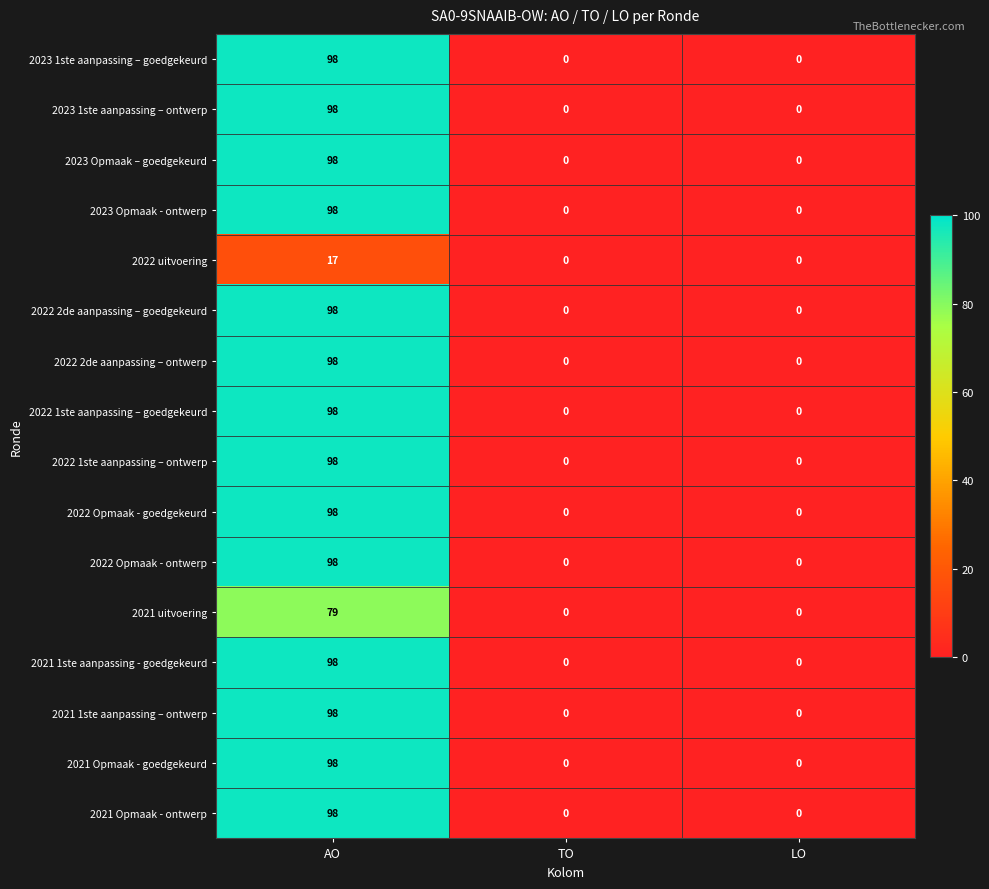

At which category does the chart reach its peak across all series?

AO